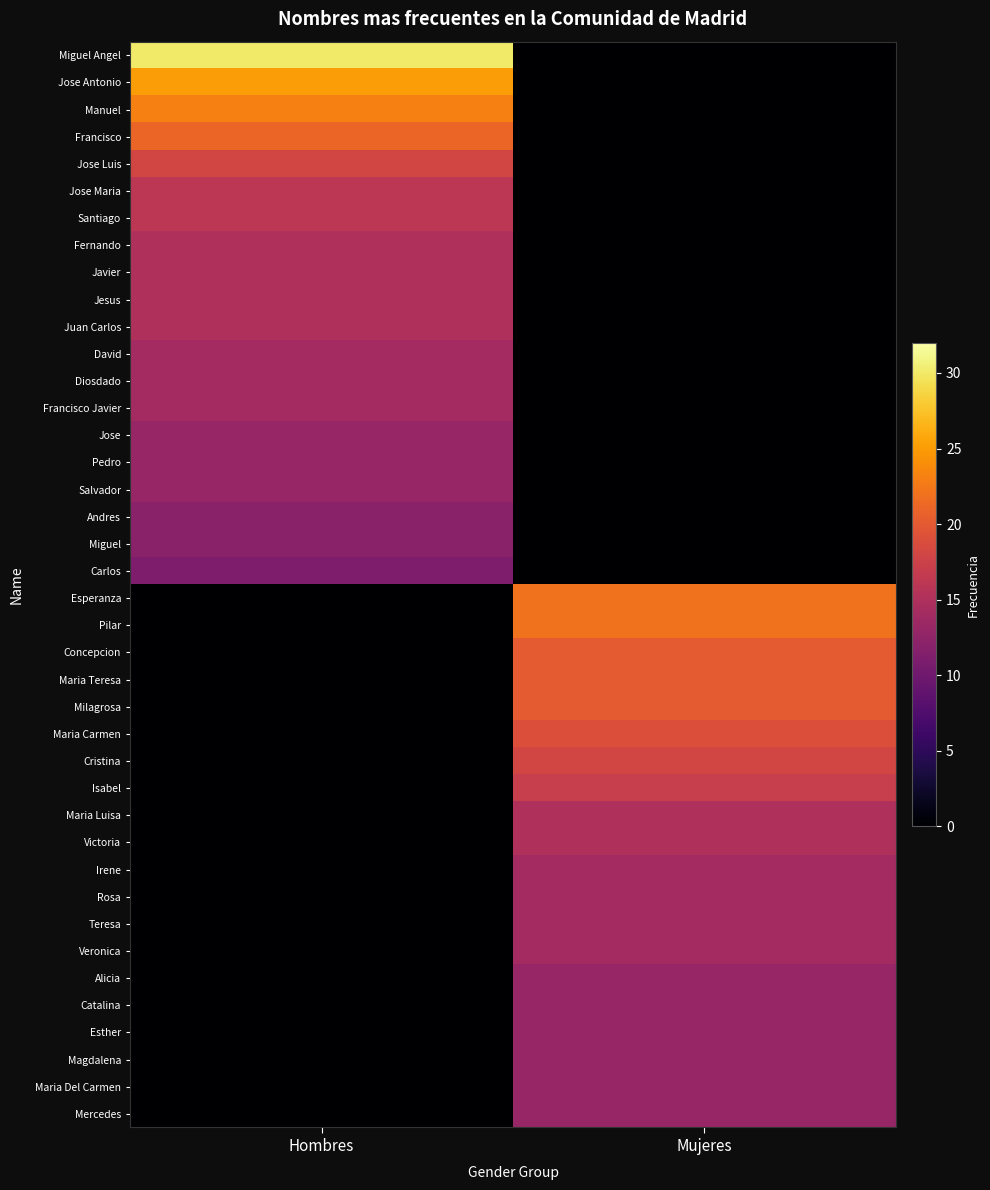

At how many categories does at least one series exceed 24?

1